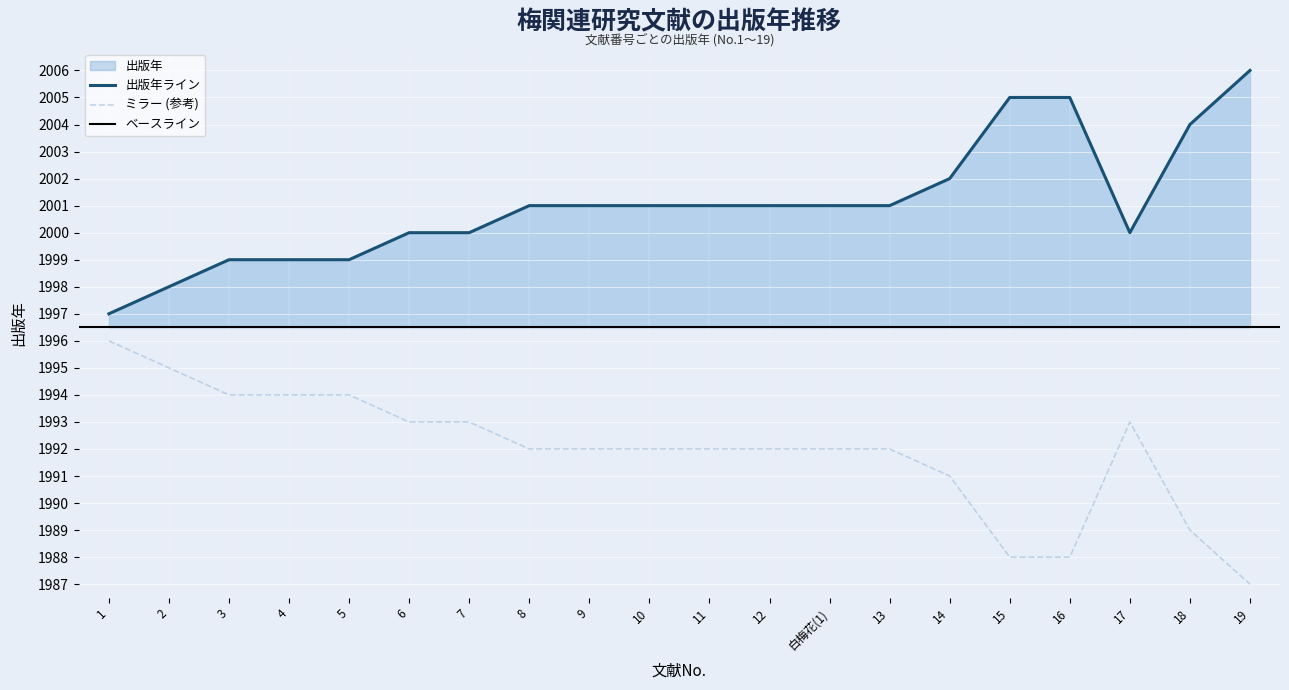

How many lines are shown in the chart?

1